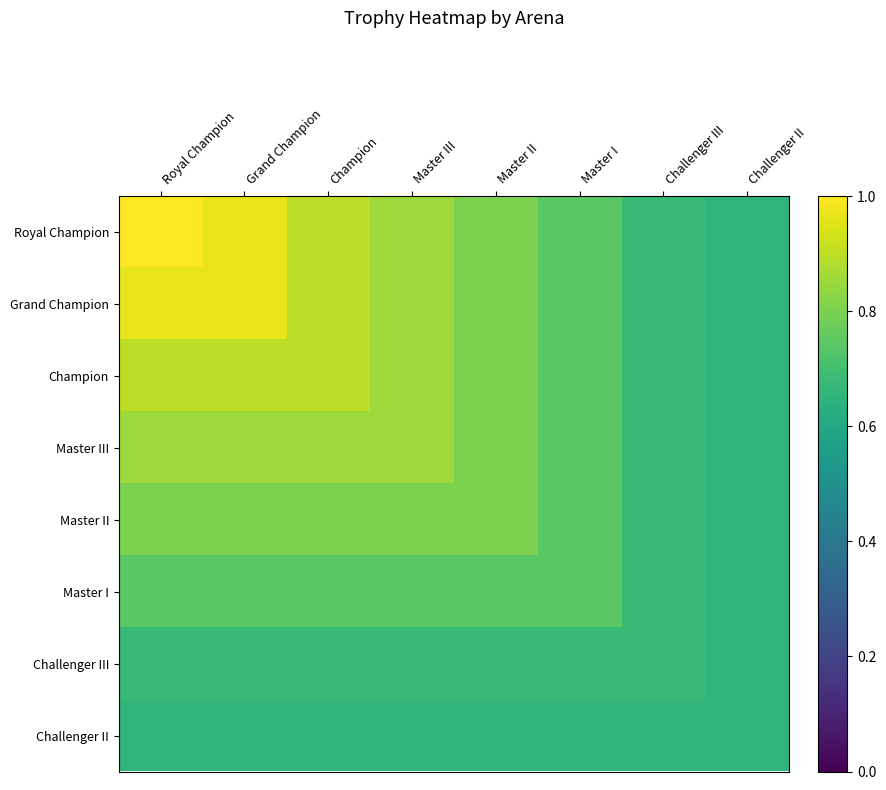

Reading left to right, transcribe all the data shown in this chart.

Royal Champion: Royal Champion=1.0	Grand Champion=1.0	Champion=0.9	Master III=0.9	Master II=0.8	Master I=0.7	Challenger III=0.7	Challenger II=0.7
Grand Champion: Royal Champion=1.0	Grand Champion=1.0	Champion=0.9	Master III=0.9	Master II=0.8	Master I=0.7	Challenger III=0.7	Challenger II=0.7
Champion: Royal Champion=0.9	Grand Champion=0.9	Champion=0.9	Master III=0.9	Master II=0.8	Master I=0.7	Challenger III=0.7	Challenger II=0.7
Master III: Royal Champion=0.9	Grand Champion=0.9	Champion=0.9	Master III=0.9	Master II=0.8	Master I=0.7	Challenger III=0.7	Challenger II=0.7
Master II: Royal Champion=0.8	Grand Champion=0.8	Champion=0.8	Master III=0.8	Master II=0.8	Master I=0.7	Challenger III=0.7	Challenger II=0.7
Master I: Royal Champion=0.7	Grand Champion=0.7	Champion=0.7	Master III=0.7	Master II=0.7	Master I=0.7	Challenger III=0.7	Challenger II=0.7
Challenger III: Royal Champion=0.7	Grand Champion=0.7	Champion=0.7	Master III=0.7	Master II=0.7	Master I=0.7	Challenger III=0.7	Challenger II=0.7
Challenger II: Royal Champion=0.7	Grand Champion=0.7	Champion=0.7	Master III=0.7	Master II=0.7	Master I=0.7	Challenger III=0.7	Challenger II=0.7